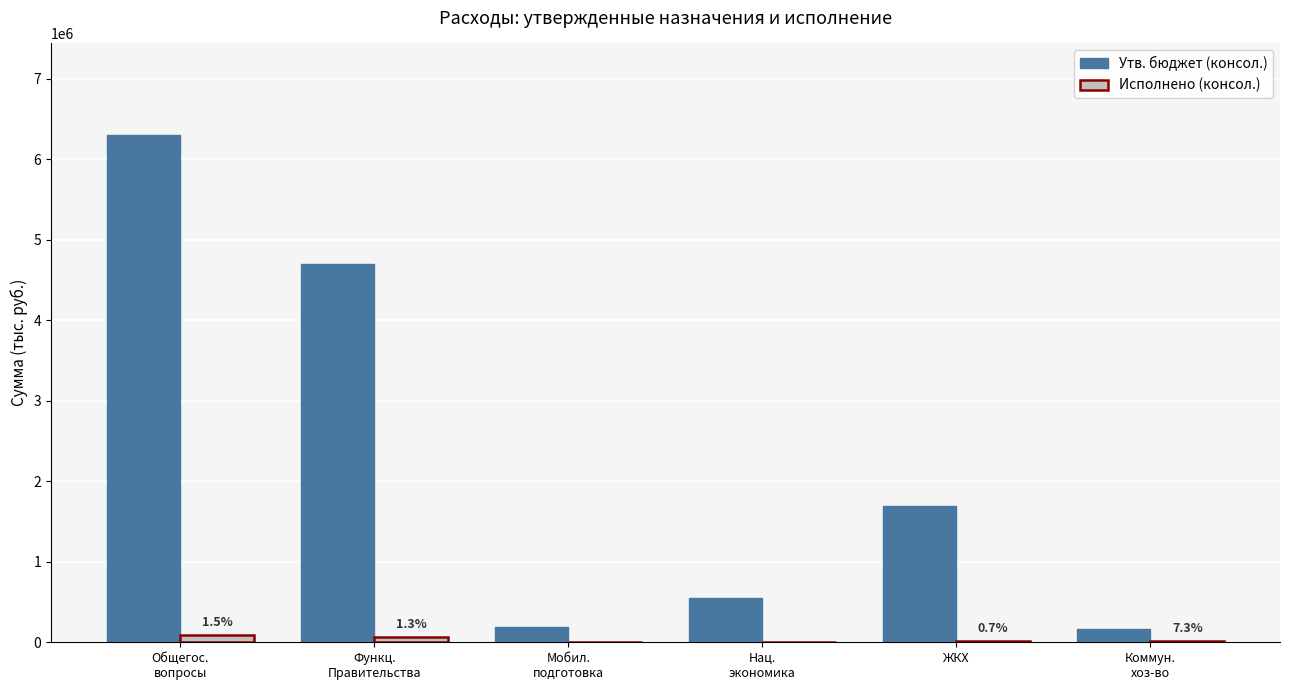

How many distinct data groups are displayed?

2